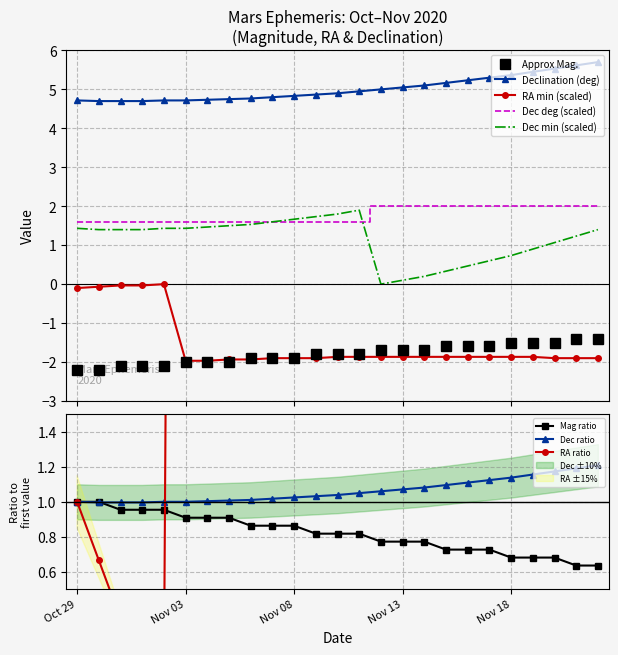

Which has a higher value, Nov 11 or Nov 08?

Nov 11